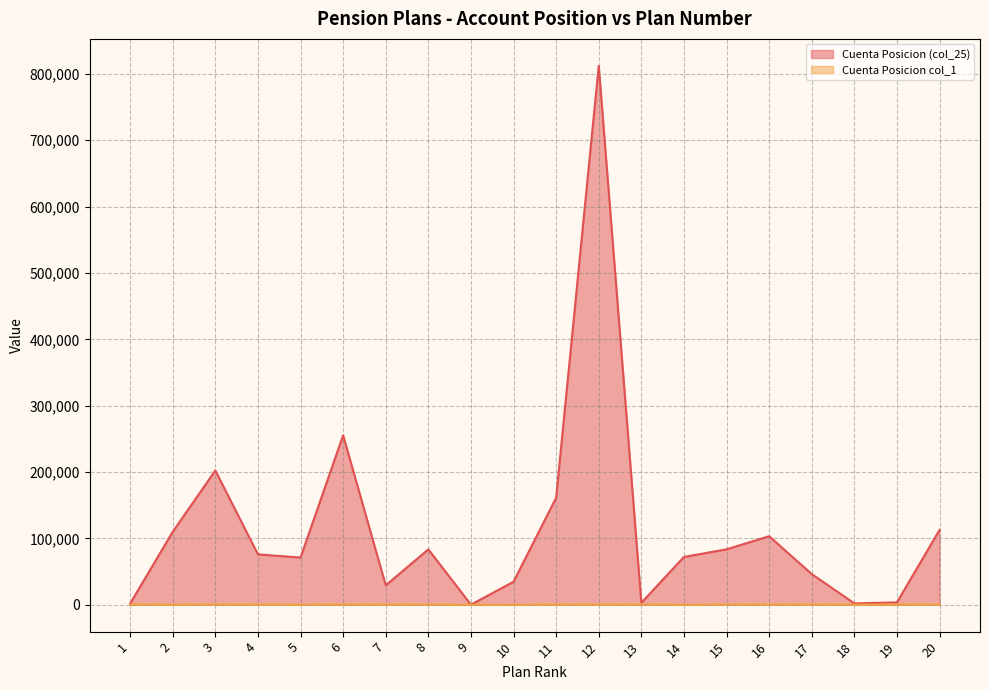

What is the minimum value for Cuenta Posicion col_1?

1